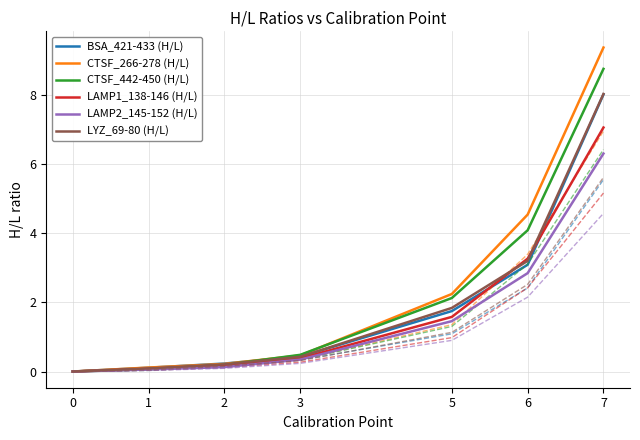

The BSA_421-433 (H/L) series shows 5.5 at 0. True or false?

False